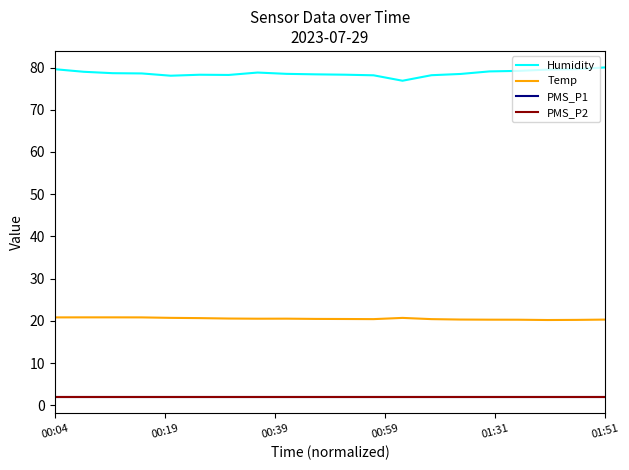

What is the label of the 20th point from the left?

01:51